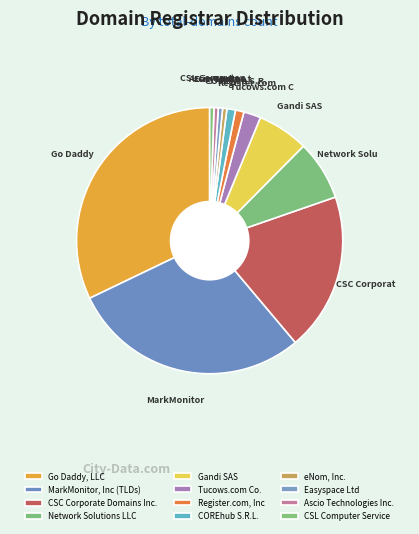

To the nearest percent, what is the average slice percentage?

8%